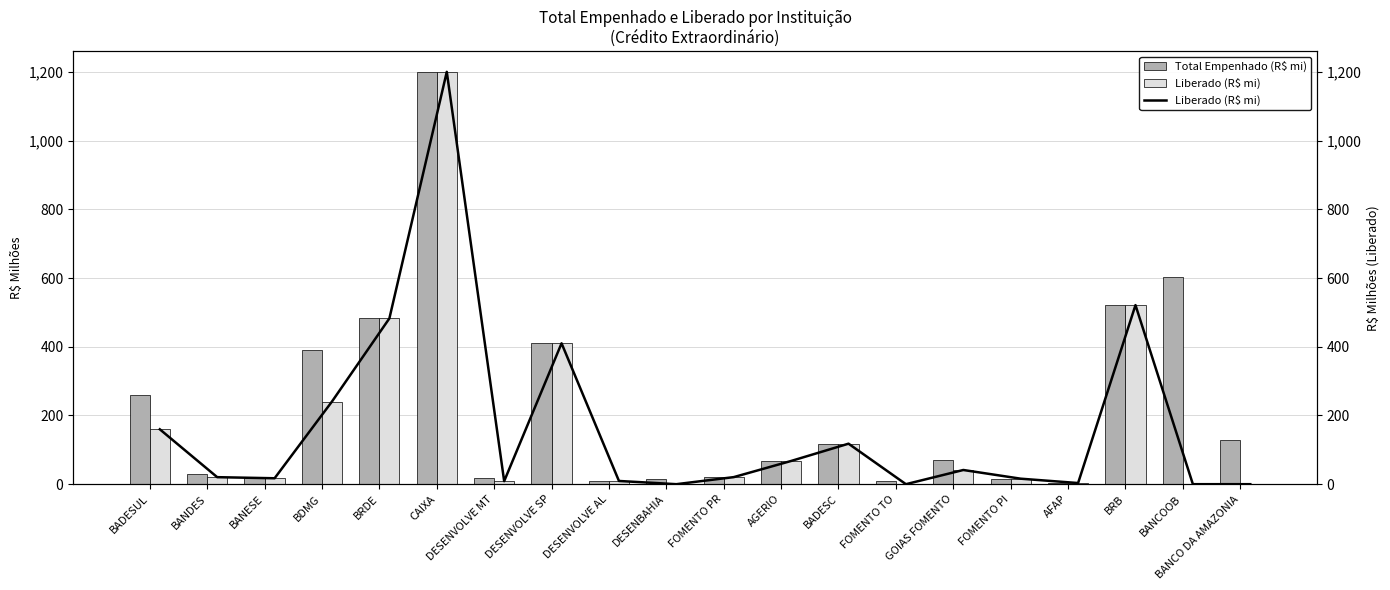

What is the difference between the Liberado (R$ mi) values at BANDES and DESENBAHIA?

20.4